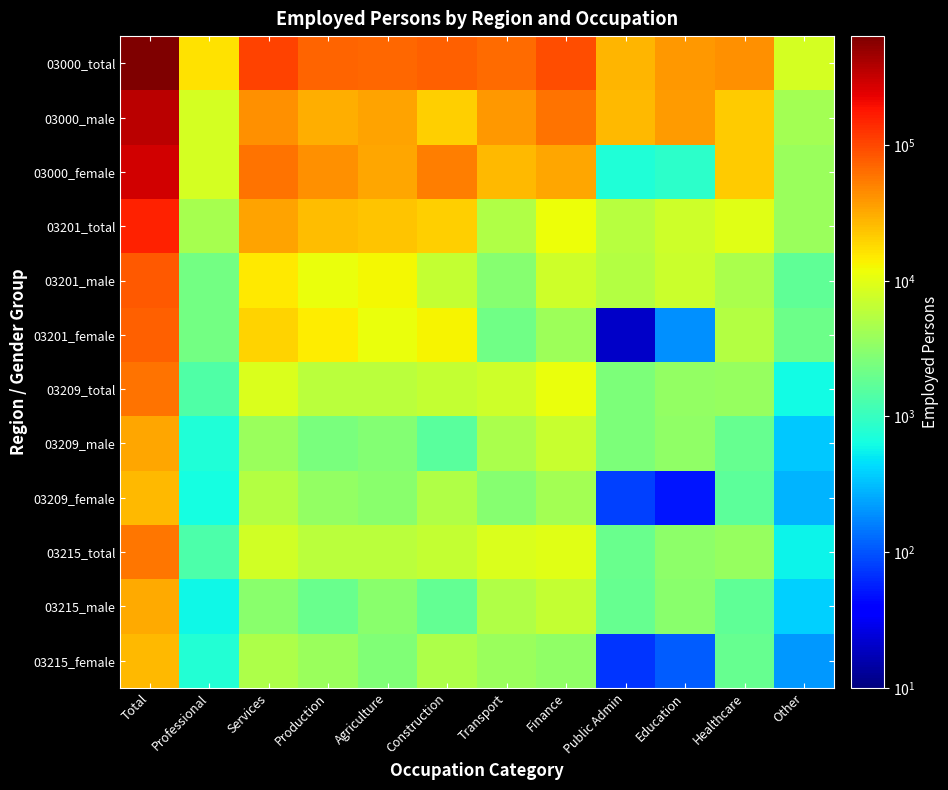

Which series has the largest total across all categories?

03000_total